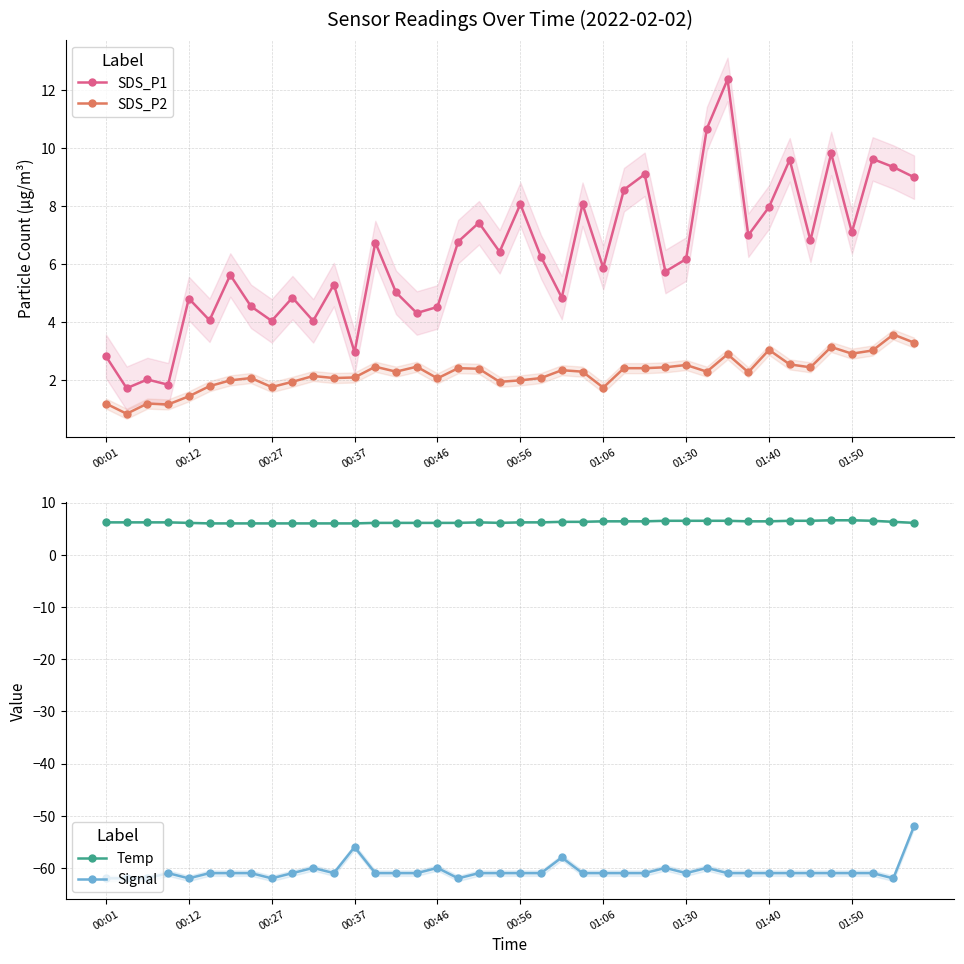

True or false: SDS_P2 has more than 0 points higher than both neighbors.

True